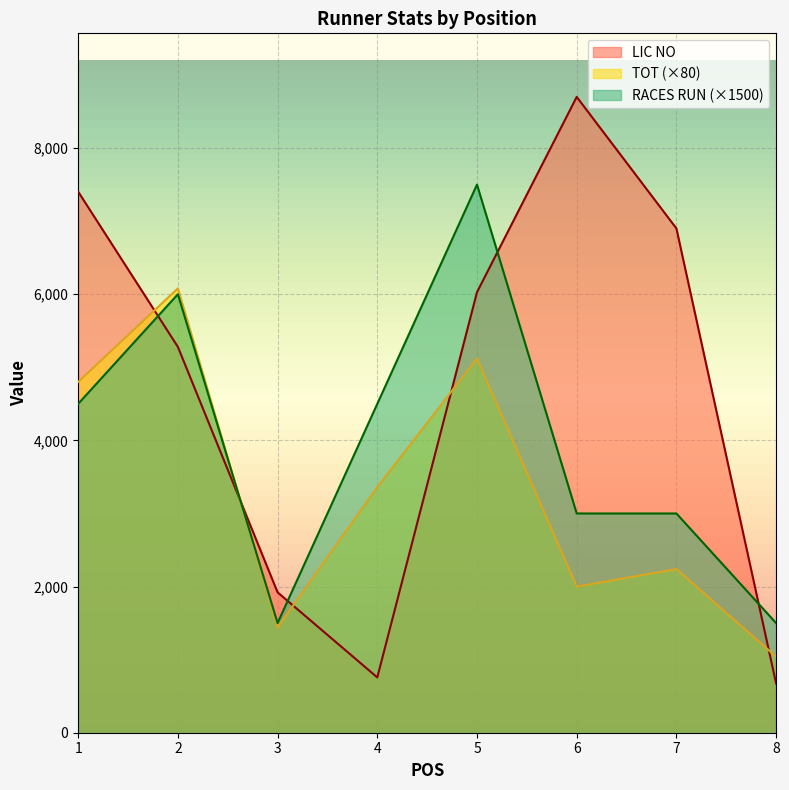

Rank the series by their maximum value, from highest to lowest.

LIC NO, RACES RUN (×1500), TOT (×80)